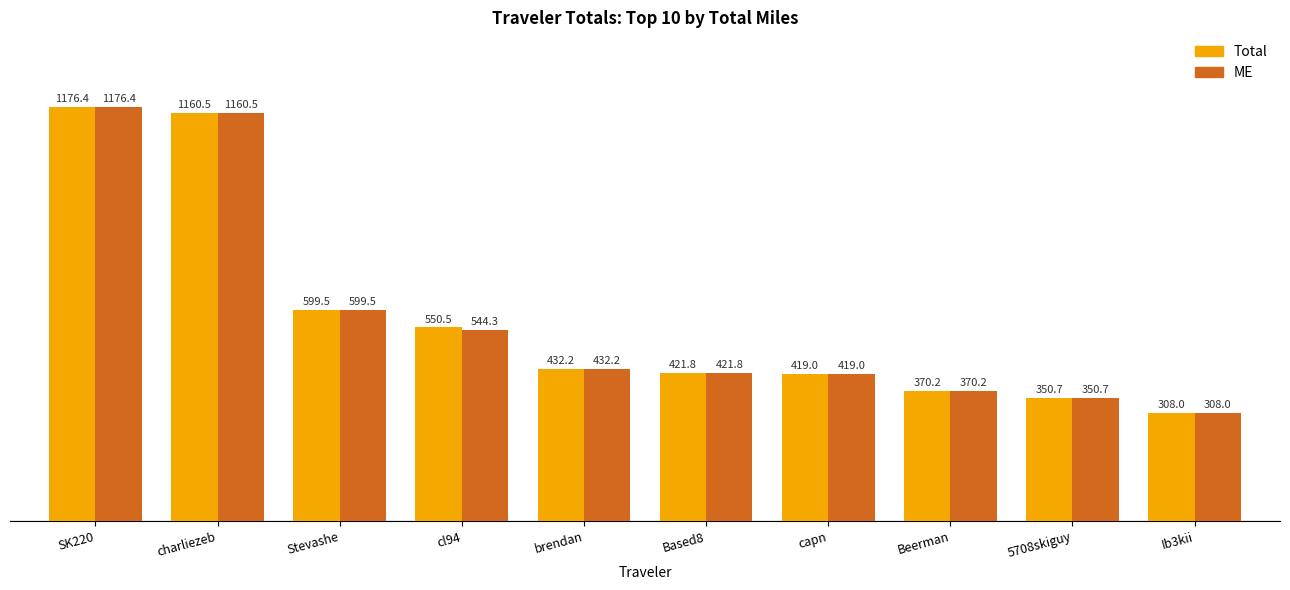

True or false: ME has a value of 544.3 at cl94.

True